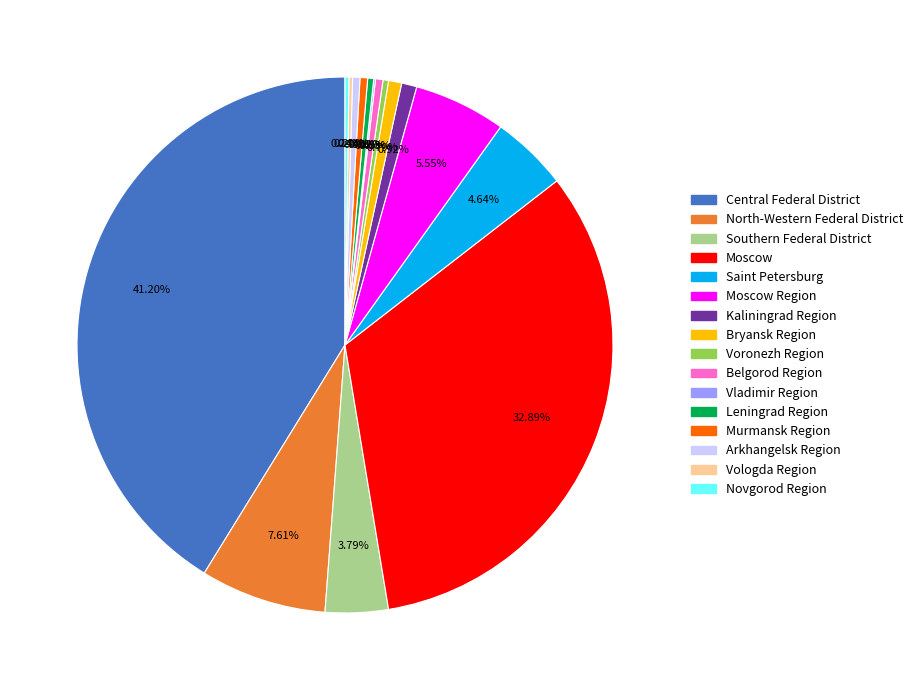

Is there a majority slice in this chart?

No